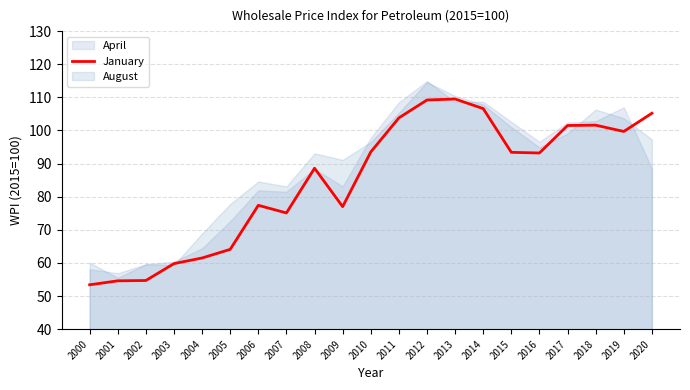

Does the chart have visible grid lines?

Yes